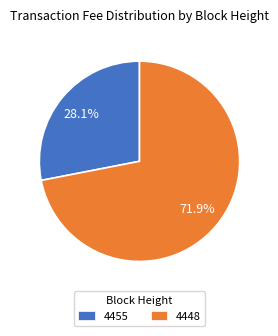

What is the majority slice?

4448